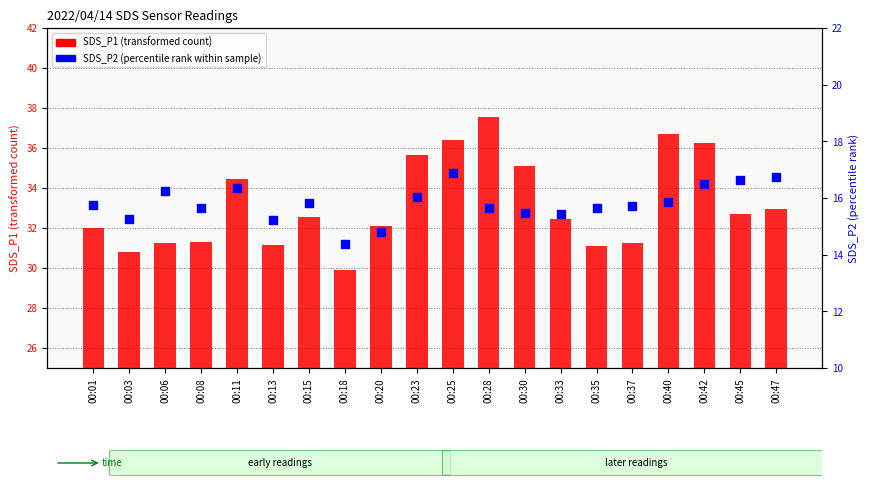

At which category is the sum across all series the highest?

00:25